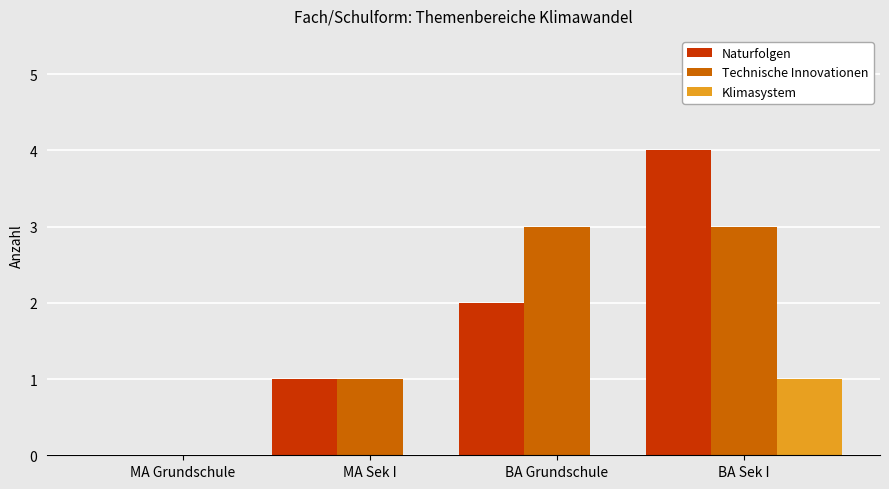

Which series changed the most between BA Grundschule and BA Sek I?

Naturfolgen